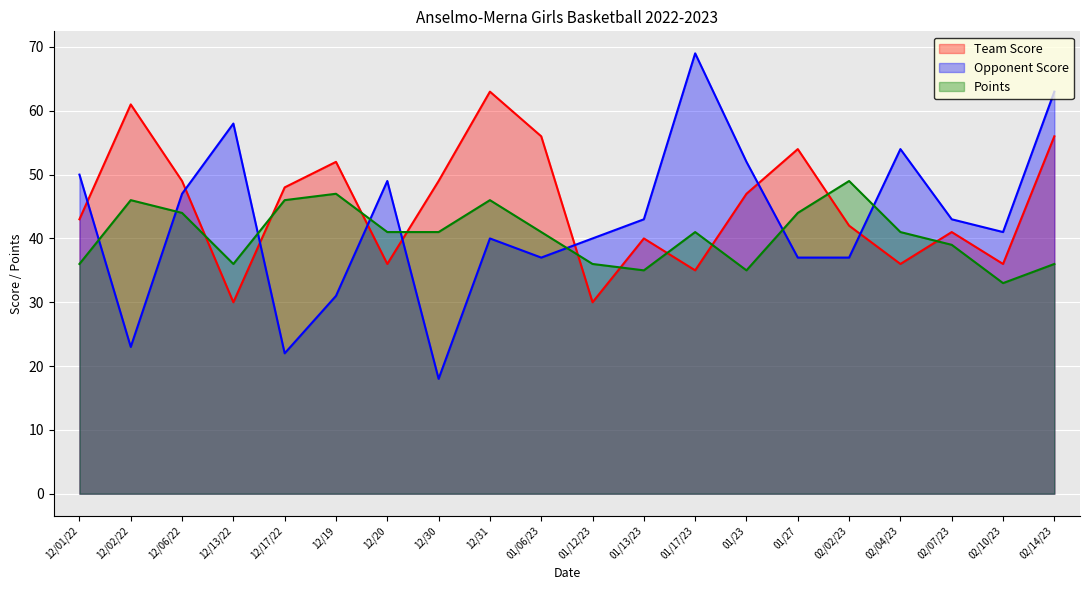

What is the value of the Points point at the 13th from the left?

41